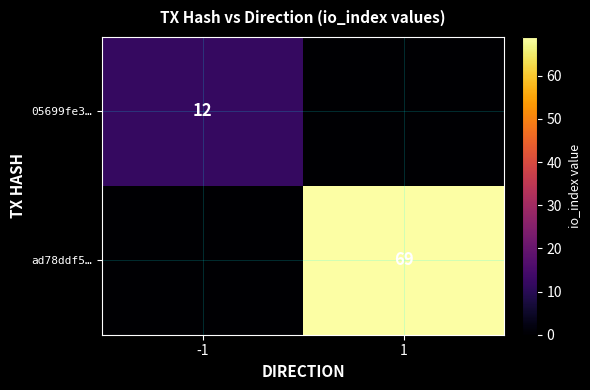

Is it true that 05699fe3… equals 12 at -1?

True